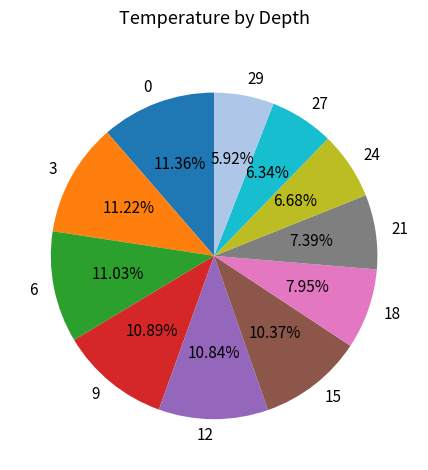

Approximately how many times larger is the value at 9 compared to 3?

1.0